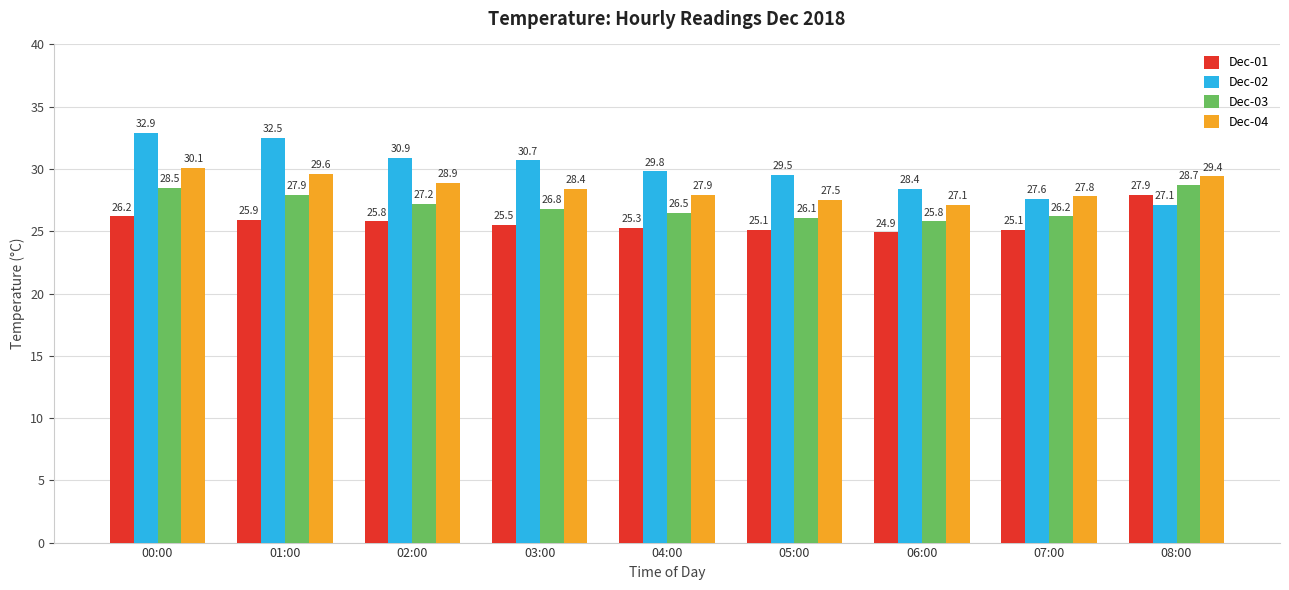

What is the difference between the second highest and second lowest values in the Dec-03 series?

2.4